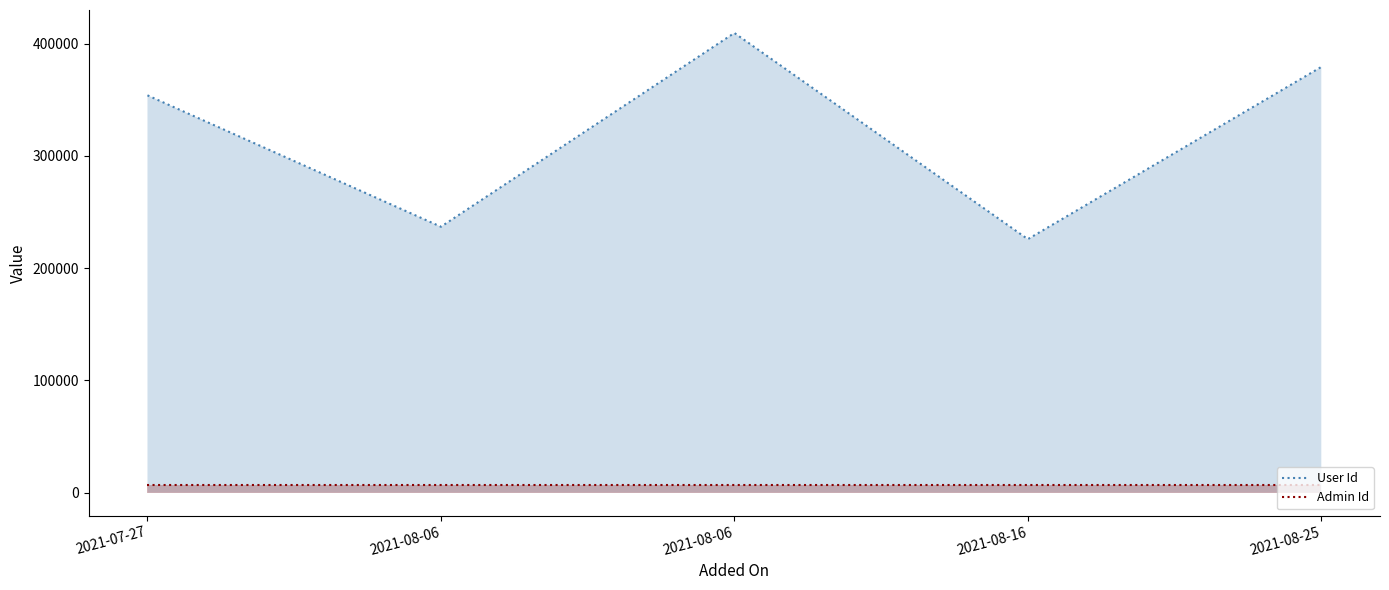

How many distinct data groups are displayed?

2